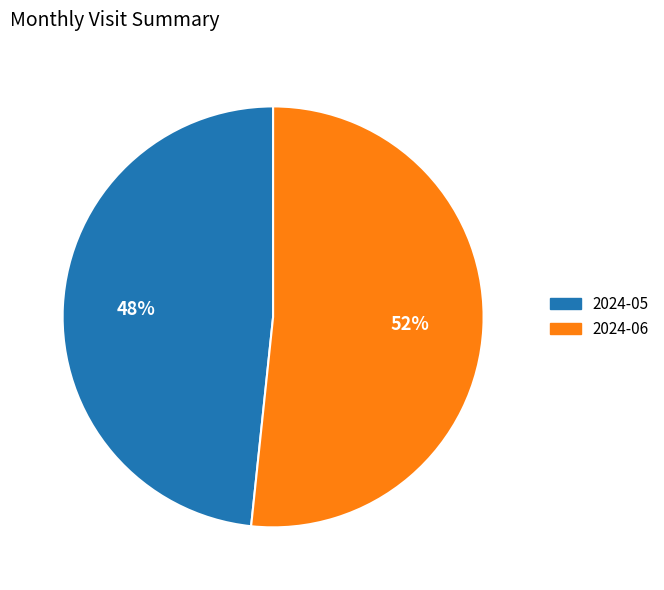

Do 2024-05 and 2024-06 together represent more than half of the pie?

Yes